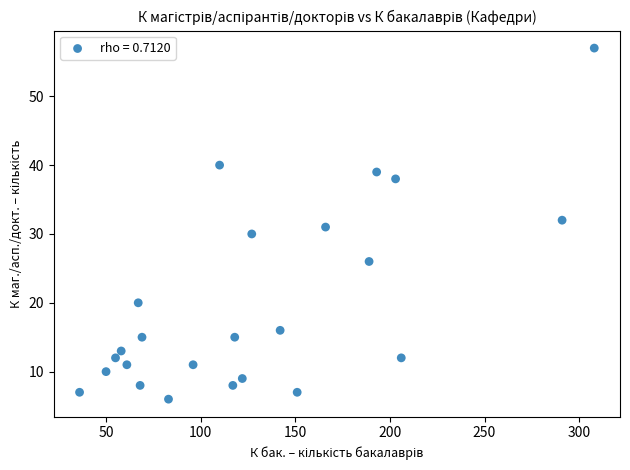

What is the range of X values (max minus min)?

272